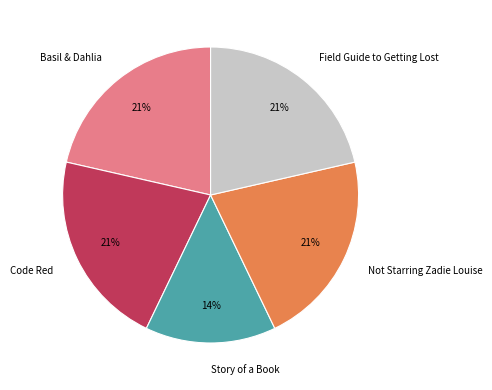

The Story of a Book slice represents 14% of the pie. True or false?

True